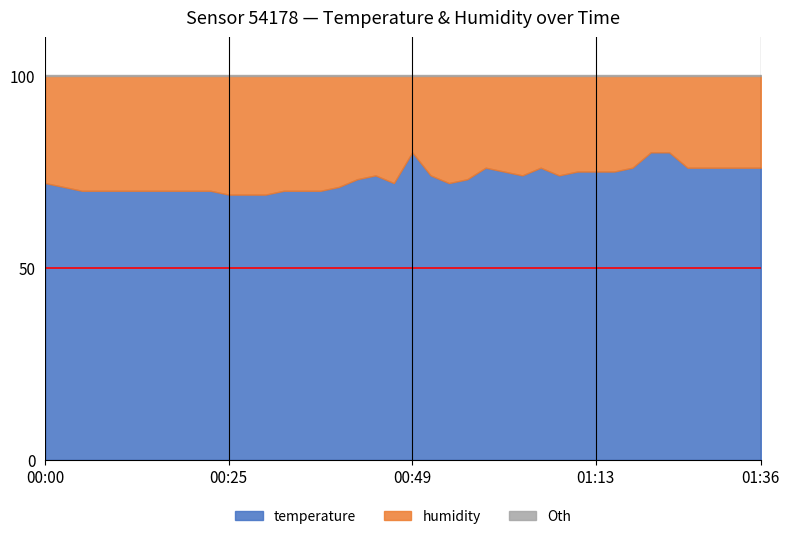

What is the highest value of the temperature series?

80.0